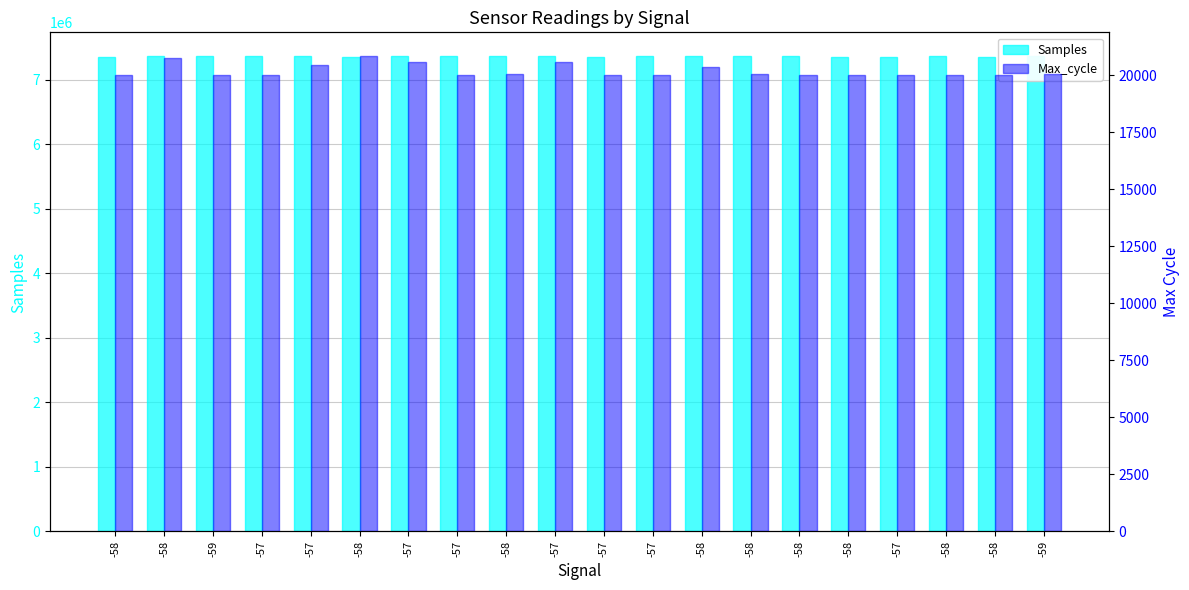

Reading left to right, extract all data points from this chart.

Samples: -58=7358306	-58=7362647	-59=7365504	-57=7363859	-57=7360787	-58=7359327	-57=7364174	-57=7363791	-58=7360362	-57=7360015	-57=7358839	-57=7364949	-58=7363211	-58=7362575	-58=7363265	-58=7358252	-57=7358567	-58=7364215	-58=7353622	-59=7360553
Max_cycle: -58=20014	-58=20766	-59=20014	-57=20018	-57=20459	-58=20847	-57=20573	-57=20026	-58=20041	-57=20587	-57=20019	-57=20033	-58=20389	-58=20043	-58=20014	-58=20014	-57=20014	-58=20018	-58=20007	-59=20046